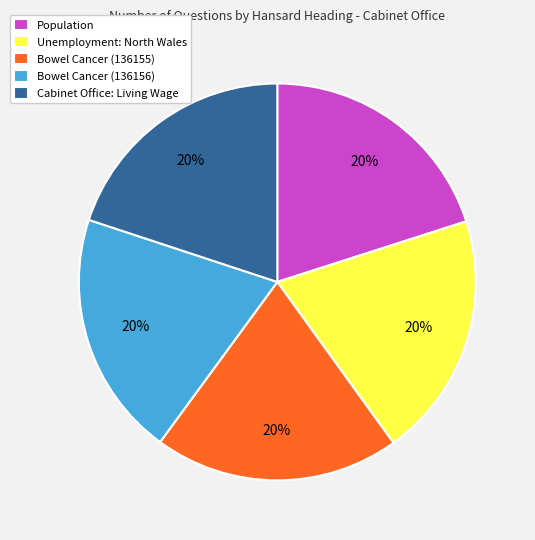

To the nearest percent, what portion does Unemployment: North Wales represent?

20%